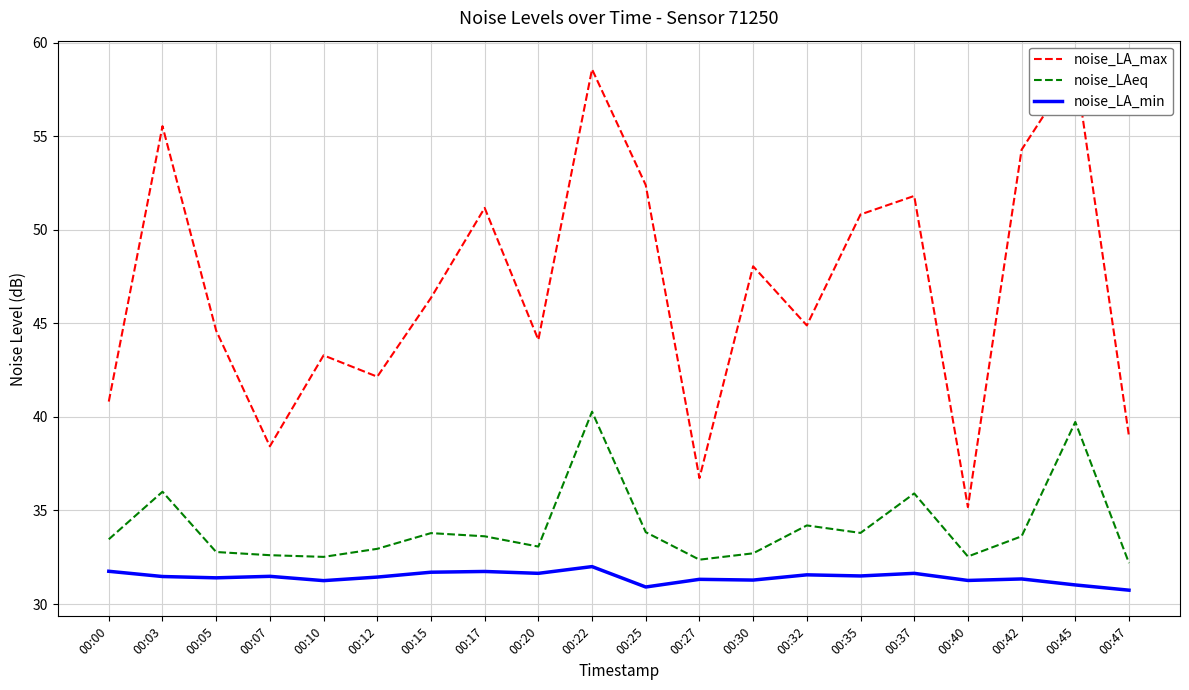

Which category has the highest value across all series?

00:45